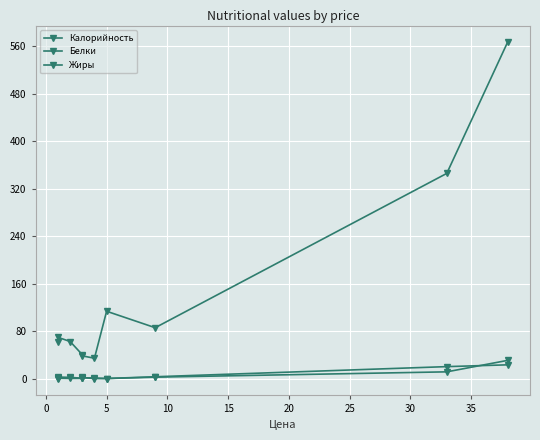

True or false: Белки has more than 0 interior local peaks.

True